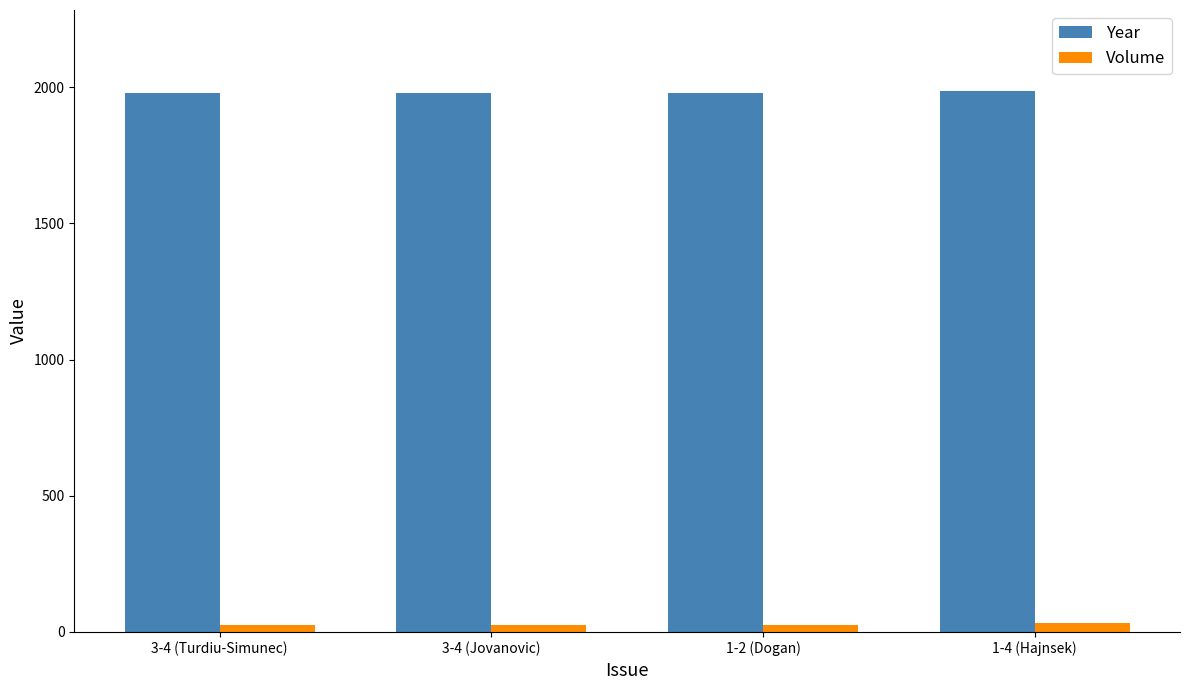

What is the lowest value of the Year series?

1977